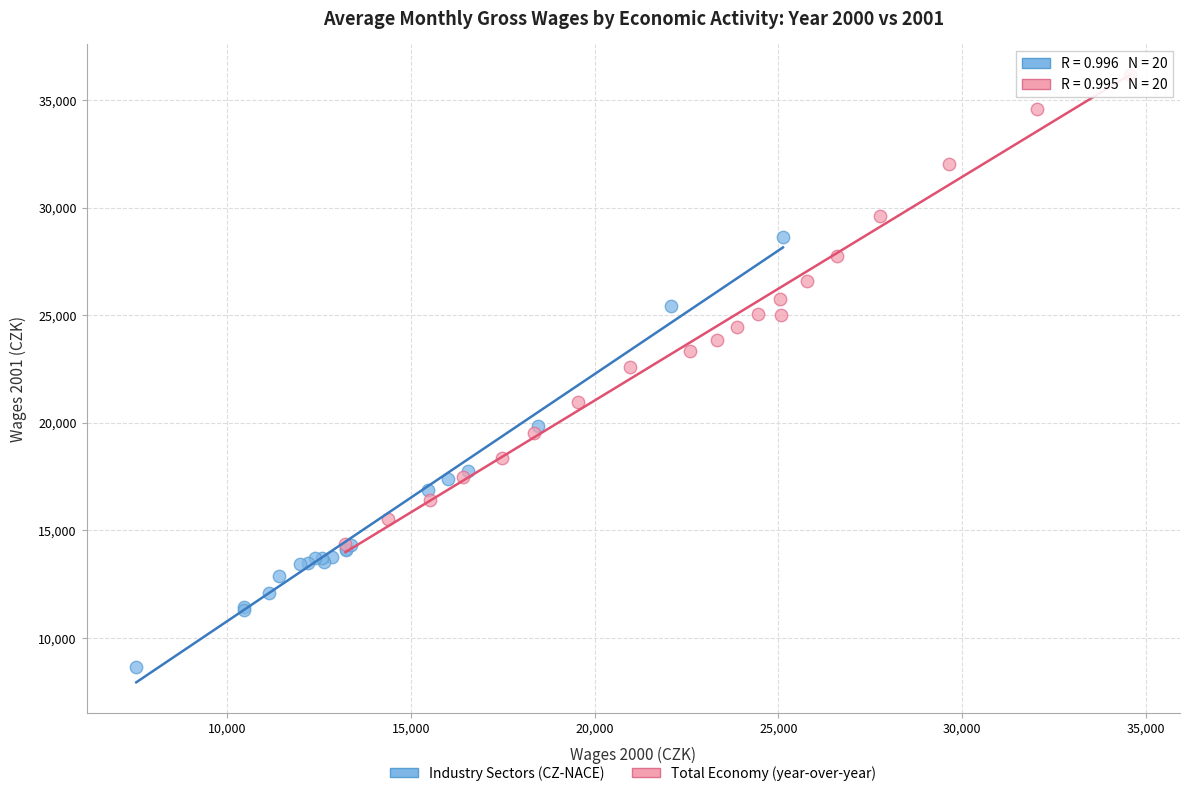

Which series has the widest spread of Y values?

Total Economy (year-over-year)